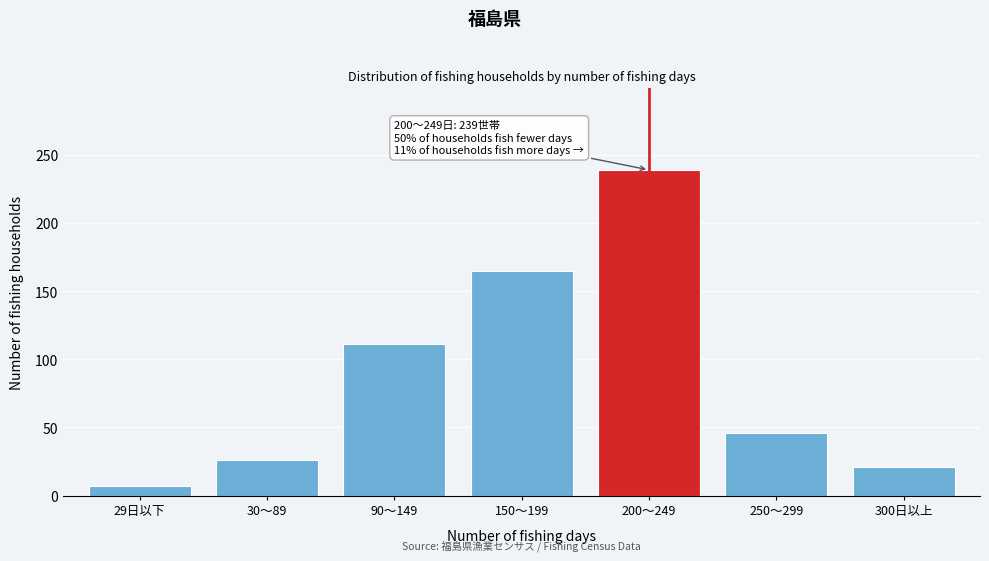

Reading left to right, list all the values displayed in this chart.

29日以下=7	30～89=26	90～149=111	150～199=165	200～249=239	250～299=46	300日以上=21